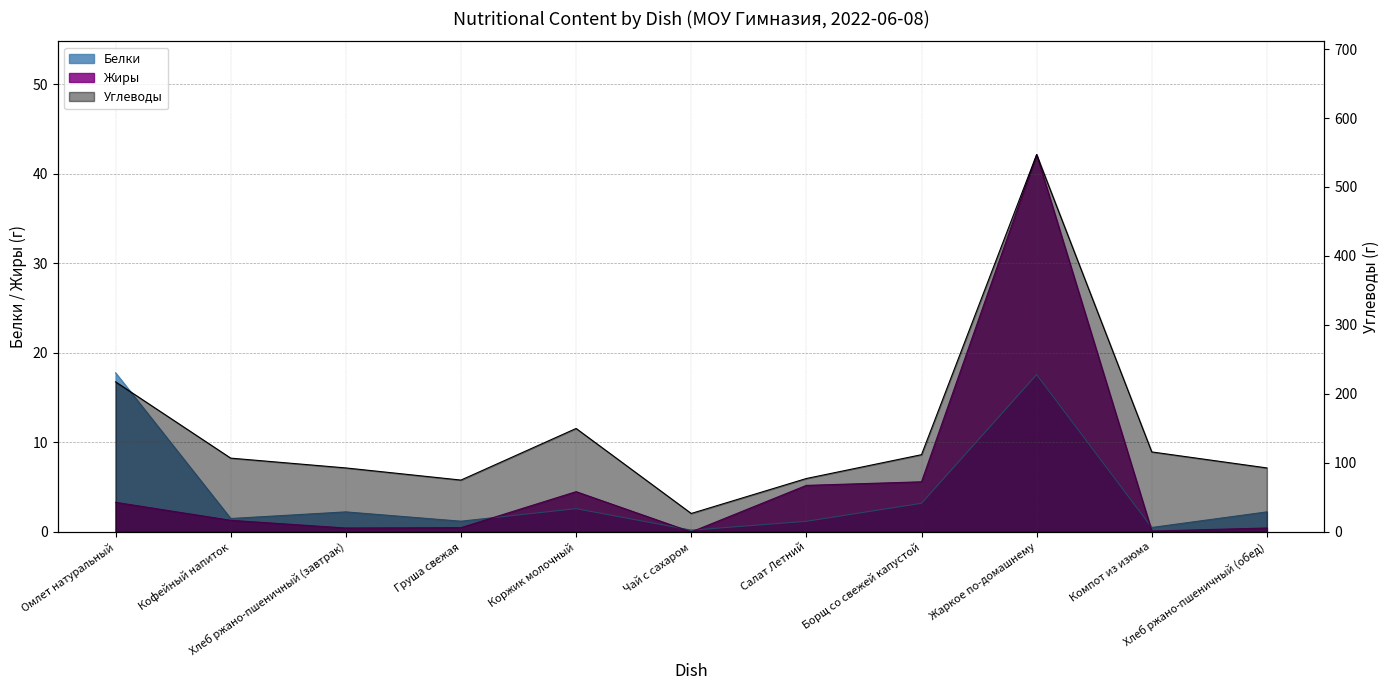

Which label corresponds to the smallest value in the chart?

Чай с сахаром